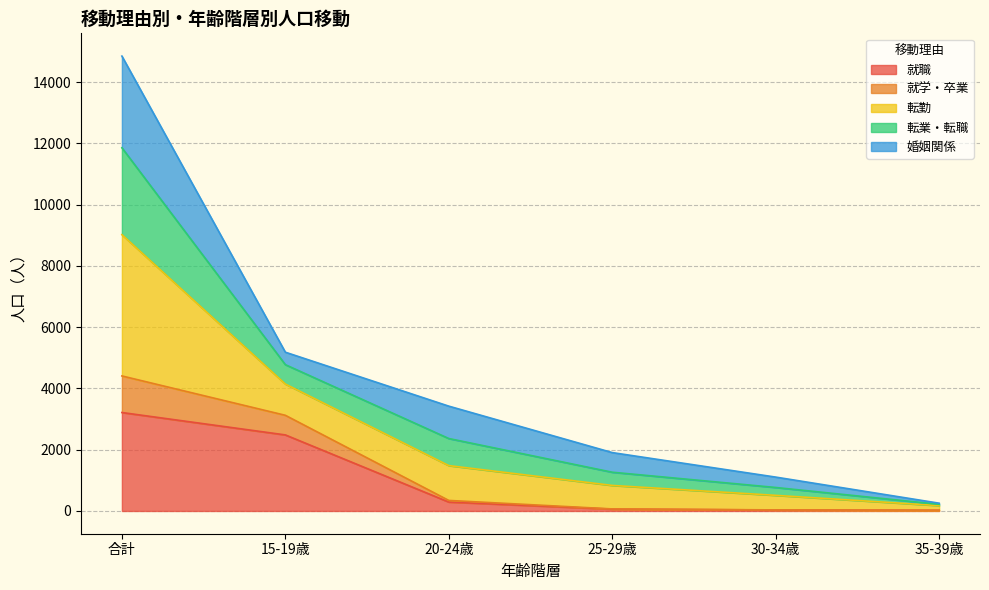

True or false: 転勤 and 就学・卒業 cross at least once.

False